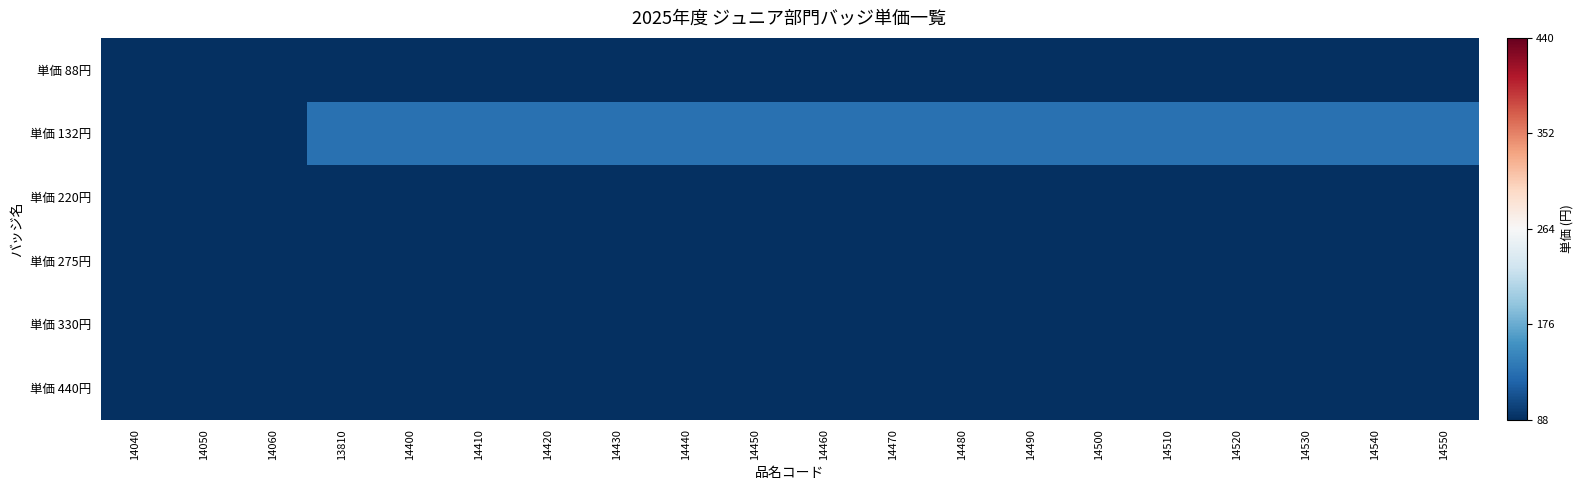

Reading left to right, list all the values displayed in this chart.

単価 88円: 14040=-0.5	14050=-0.5	14060=-0.5	13810=-0.8	14400=-0.8	14410=-0.8	14420=-0.8	14430=-0.8	14440=-0.8	14450=-0.8	14460=-0.8	14470=-0.8	14480=-0.8	14490=-0.8	14500=-0.8	14510=-0.8	14520=-0.8	14530=-0.8	14540=-0.8	14550=-0.8
単価 132円: 14040=-0.8	14050=-0.8	14060=-0.8	13810=-0.4	14400=-0.4	14410=-0.4	14420=-0.4	14430=-0.4	14440=-0.4	14450=-0.4	14460=-0.4	14470=-0.4	14480=-0.4	14490=-0.4	14500=-0.4	14510=-0.4	14520=-0.4	14530=-0.4	14540=-0.4	14550=-0.4
単価 220円: 14040=-0.8	14050=-0.8	14060=-0.8	13810=-0.8	14400=-0.8	14410=-0.8	14420=-0.8	14430=-0.8	14440=-0.8	14450=-0.8	14460=-0.8	14470=-0.8	14480=-0.8	14490=-0.8	14500=-0.8	14510=-0.8	14520=-0.8	14530=-0.8	14540=-0.8	14550=-0.8
単価 275円: 14040=-0.8	14050=-0.8	14060=-0.8	13810=-0.8	14400=-0.8	14410=-0.8	14420=-0.8	14430=-0.8	14440=-0.8	14450=-0.8	14460=-0.8	14470=-0.8	14480=-0.8	14490=-0.8	14500=-0.8	14510=-0.8	14520=-0.8	14530=-0.8	14540=-0.8	14550=-0.8
単価 330円: 14040=-0.8	14050=-0.8	14060=-0.8	13810=-0.8	14400=-0.8	14410=-0.8	14420=-0.8	14430=-0.8	14440=-0.8	14450=-0.8	14460=-0.8	14470=-0.8	14480=-0.8	14490=-0.8	14500=-0.8	14510=-0.8	14520=-0.8	14530=-0.8	14540=-0.8	14550=-0.8
単価 440円: 14040=-0.8	14050=-0.8	14060=-0.8	13810=-0.8	14400=-0.8	14410=-0.8	14420=-0.8	14430=-0.8	14440=-0.8	14450=-0.8	14460=-0.8	14470=-0.8	14480=-0.8	14490=-0.8	14500=-0.8	14510=-0.8	14520=-0.8	14530=-0.8	14540=-0.8	14550=-0.8